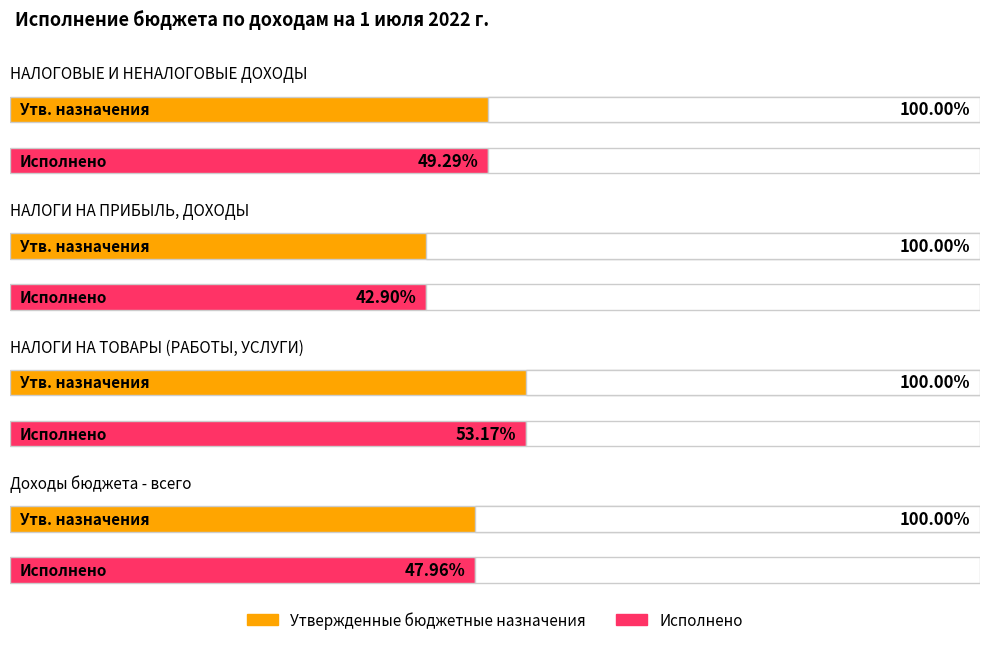

Is the value of Исполнено at НАЛОГИ НА ТОВАРЫ (РАБОТЫ, УСЛУГИ) greater than the value of Утвержденные бюджетные назначения at НАЛОГОВЫЕ И НЕНАЛОГОВЫЕ ДОХОДЫ?

No